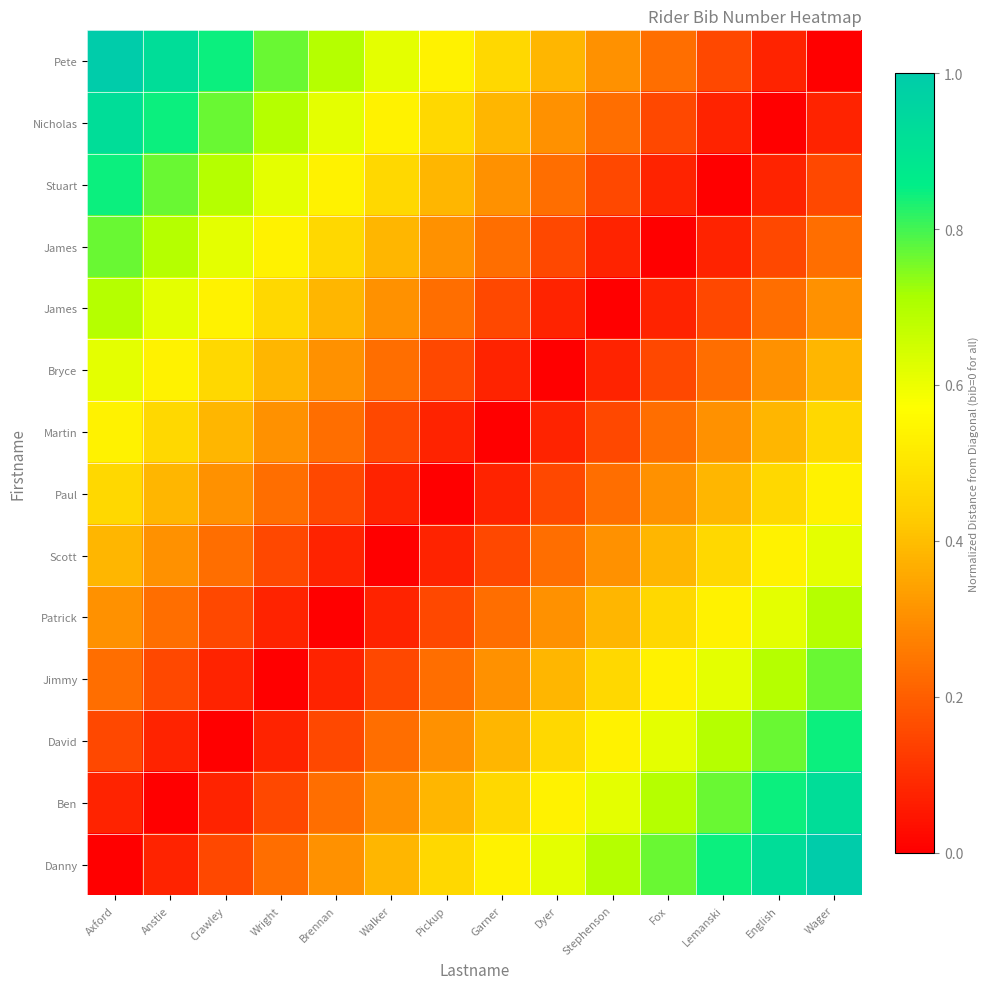

What is the total value across all series at Fox?

4.7